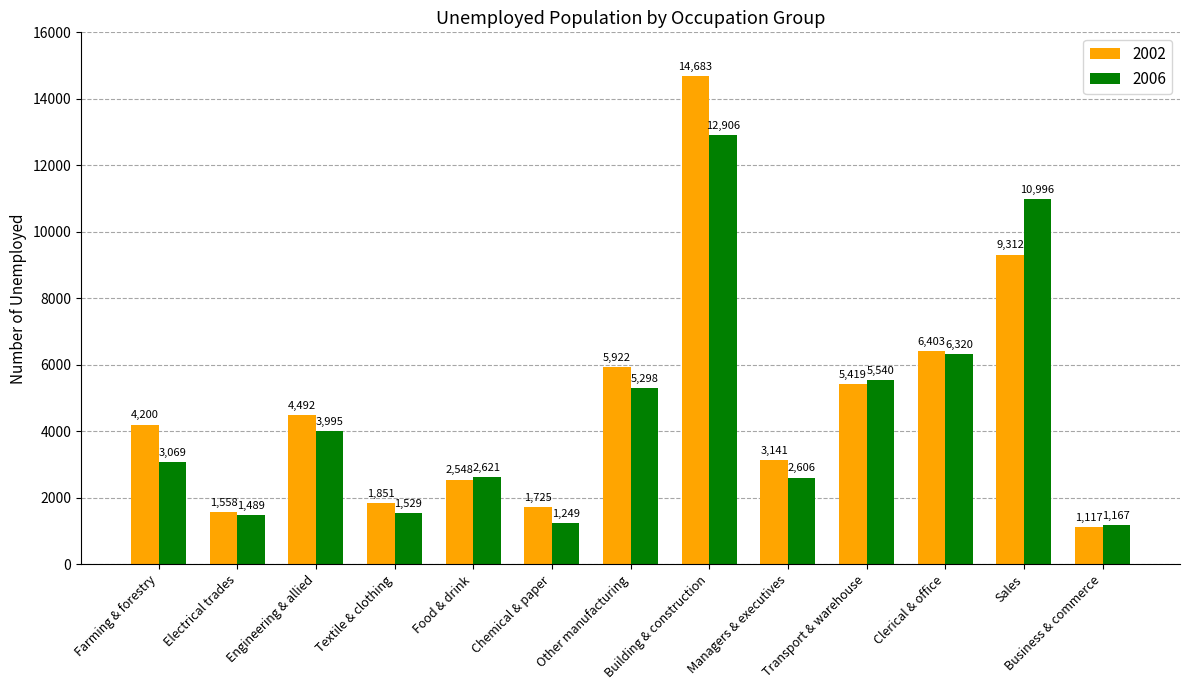

What is the smallest value displayed?

1117